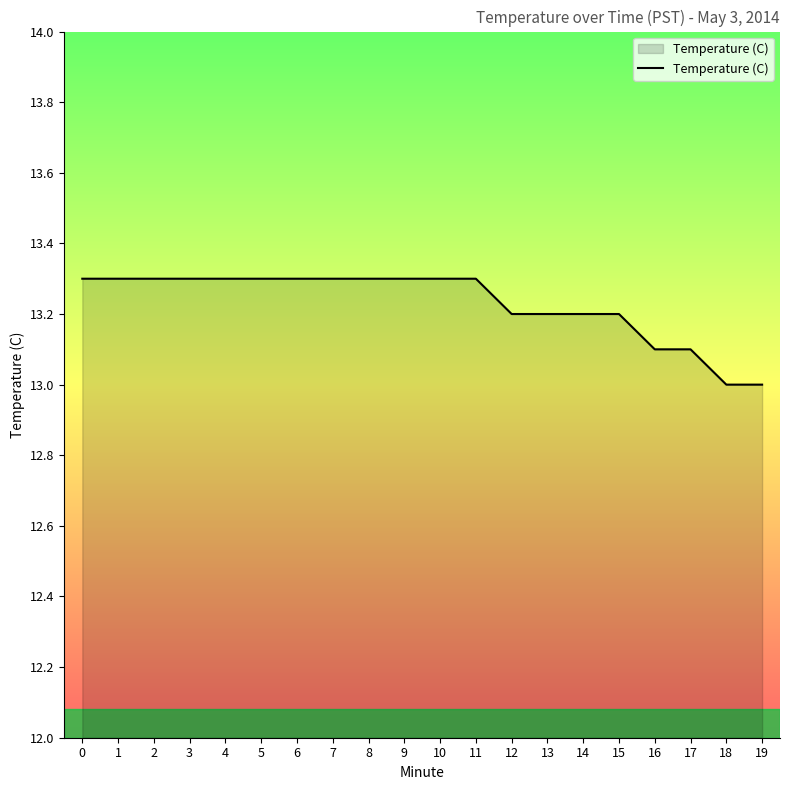

What is the greatest value displayed?

13.3